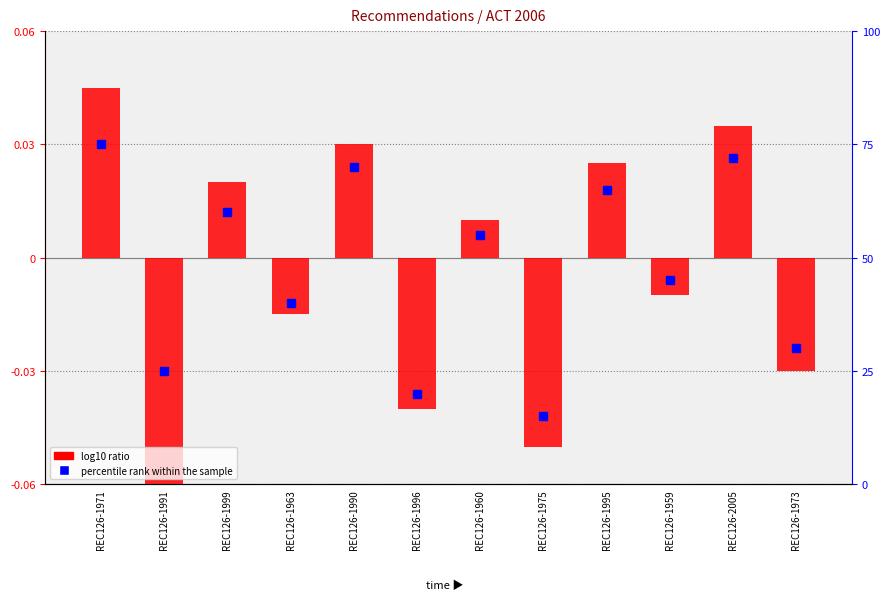

Reading left to right, extract all data points from this chart.

REC126-1971=0.0	REC126-1991=-0.1	REC126-1999=0.0	REC126-1963=-0.0	REC126-1990=0.0	REC126-1996=-0.0	REC126-1960=0.0	REC126-1975=-0.1	REC126-1995=0.0	REC126-1959=-0.0	REC126-2005=0.0	REC126-1973=-0.0